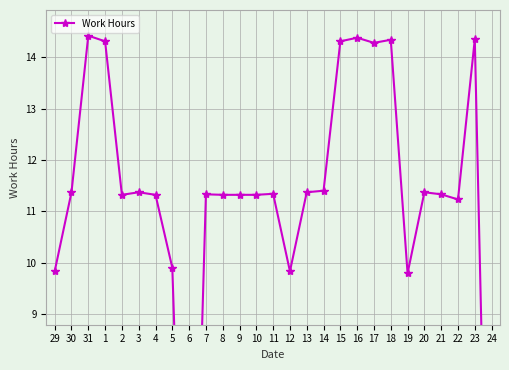

Approximately how many times larger is the value at 13 compared to 20?

1.0